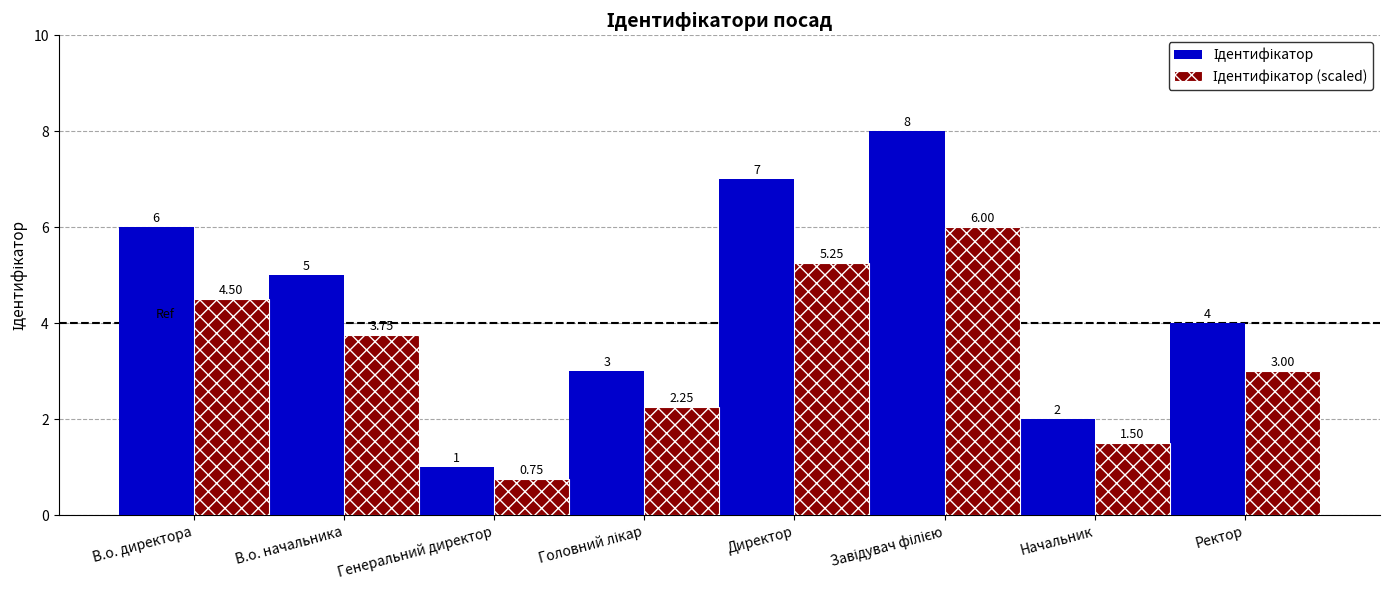

At which category does the chart reach its minimum across all series?

Генеральний директор